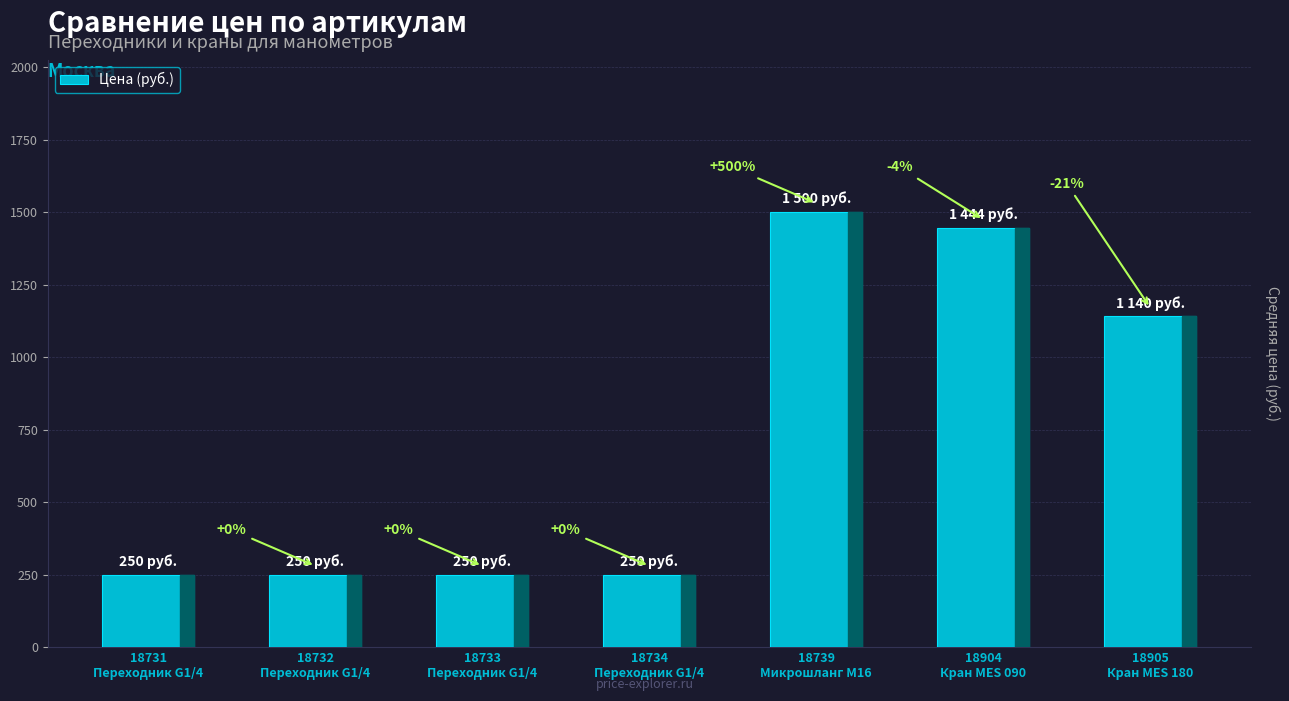

List the labels in order of value, smallest first.

18731
Переходник G1/4, 18732
Переходник G1/4, 18733
Переходник G1/4, 18734
Переходник G1/4, 18905
Кран MES 180, 18904
Кран MES 090, 18739
Микрошланг М16